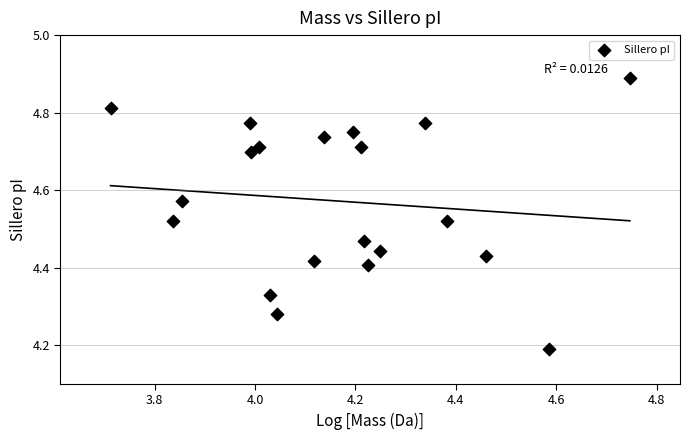

What is the range of X values (max minus min)?

1.0